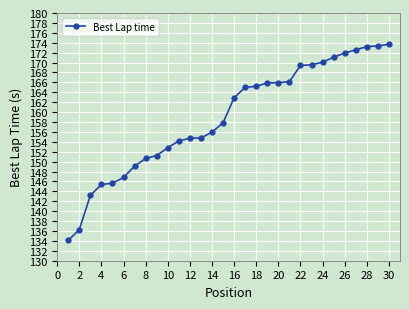

What is the value of the 7th point from the left?

149.1